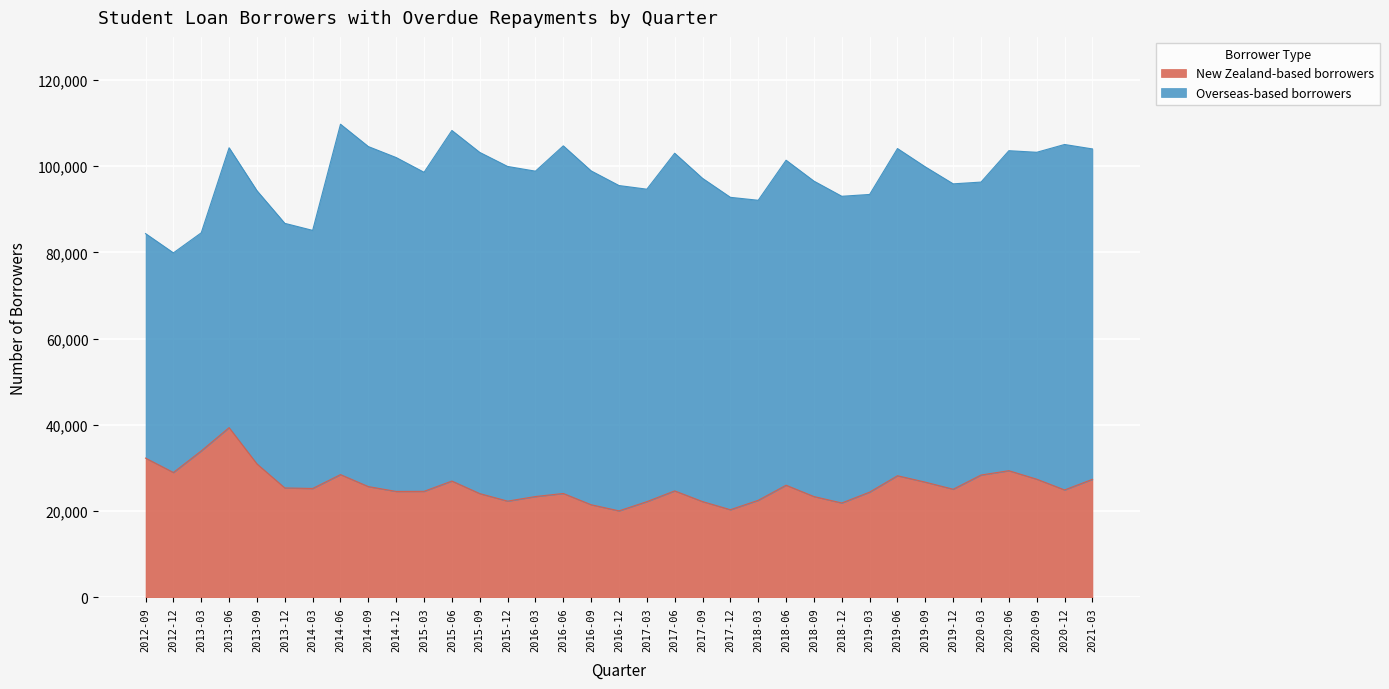

What is the label of the 6th point from the left?

2013-12